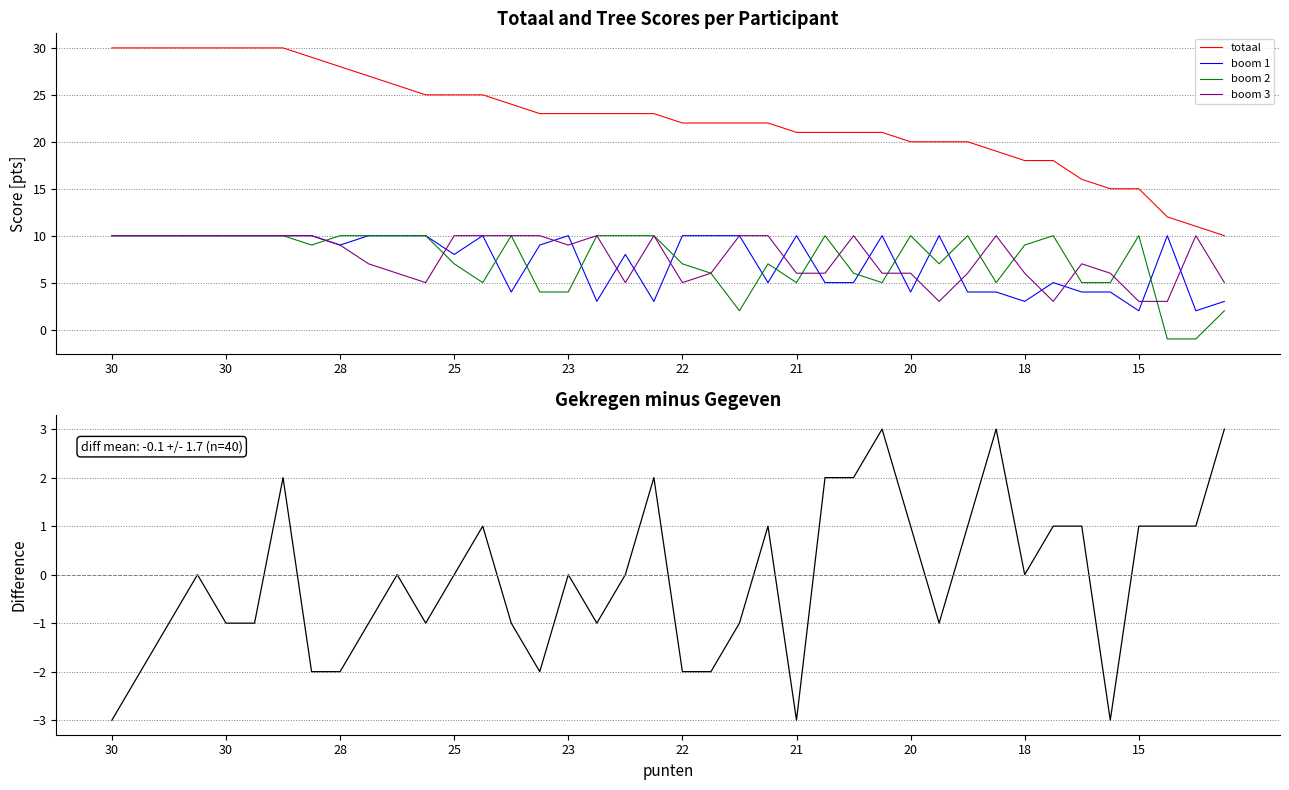

Is it true that boom 2 equals 10 at 11?

True